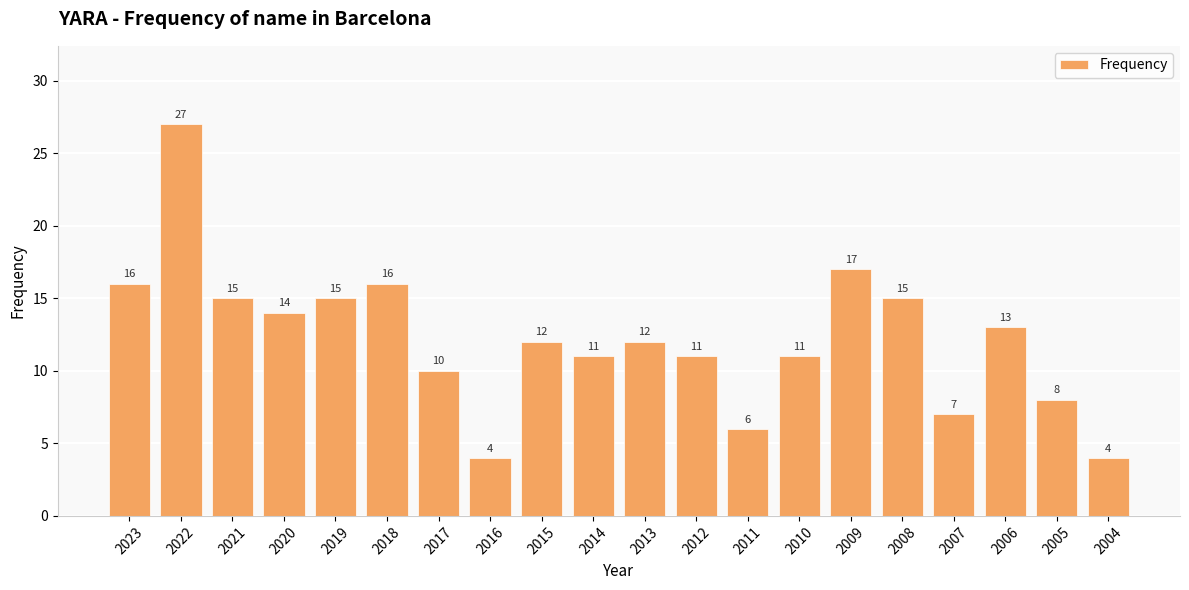

Where does the data first go above 12?

2023